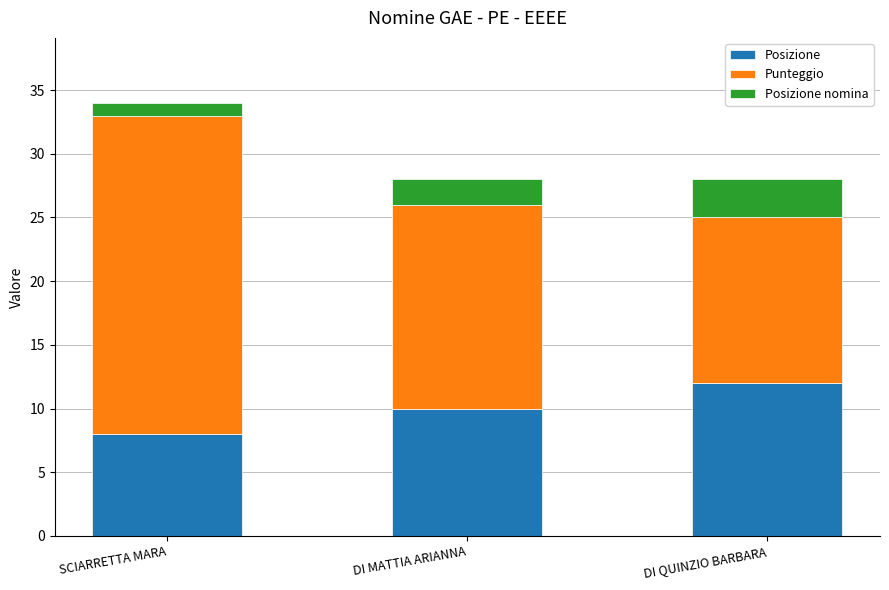

What is the difference between the Posizione values at SCIARRETTA MARA and DI QUINZIO BARBARA?

4